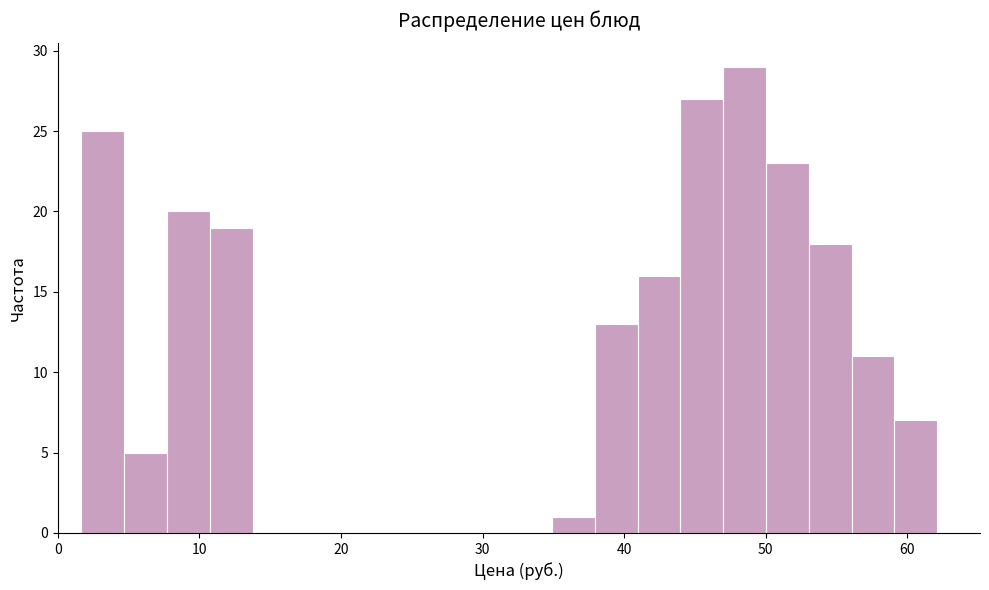

Read against the x-axis, roughly where is the centre of the tallest bar?

49